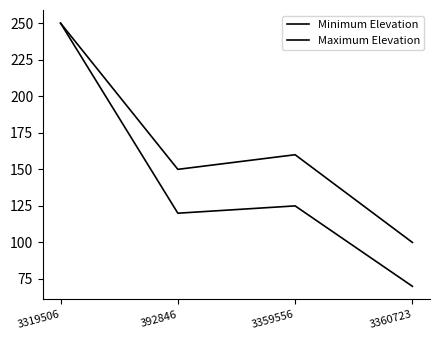

Does the chart display data point markers on the line(s)?

No